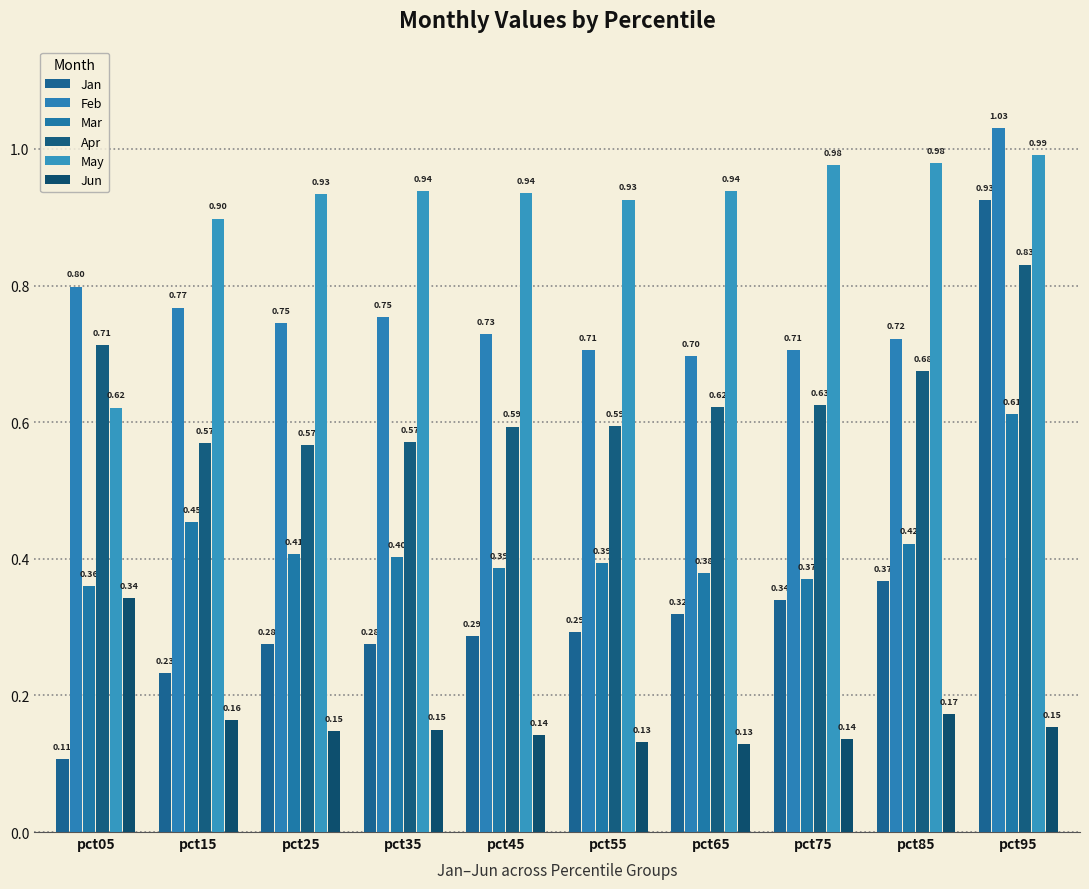

Reading right to left, transcribe all the data shown in this chart.

Jan: pct95=0.9	pct85=0.4	pct75=0.3	pct65=0.3	pct55=0.3	pct45=0.3	pct35=0.3	pct25=0.3	pct15=0.2	pct05=0.1
Feb: pct95=1.0	pct85=0.7	pct75=0.7	pct65=0.7	pct55=0.7	pct45=0.7	pct35=0.8	pct25=0.7	pct15=0.8	pct05=0.8
Mar: pct95=0.6	pct85=0.4	pct75=0.4	pct65=0.4	pct55=0.4	pct45=0.4	pct35=0.4	pct25=0.4	pct15=0.5	pct05=0.4
Apr: pct95=0.8	pct85=0.7	pct75=0.6	pct65=0.6	pct55=0.6	pct45=0.6	pct35=0.6	pct25=0.6	pct15=0.6	pct05=0.7
May: pct95=1.0	pct85=1.0	pct75=1.0	pct65=0.9	pct55=0.9	pct45=0.9	pct35=0.9	pct25=0.9	pct15=0.9	pct05=0.6
Jun: pct95=0.2	pct85=0.2	pct75=0.1	pct65=0.1	pct55=0.1	pct45=0.1	pct35=0.2	pct25=0.1	pct15=0.2	pct05=0.3